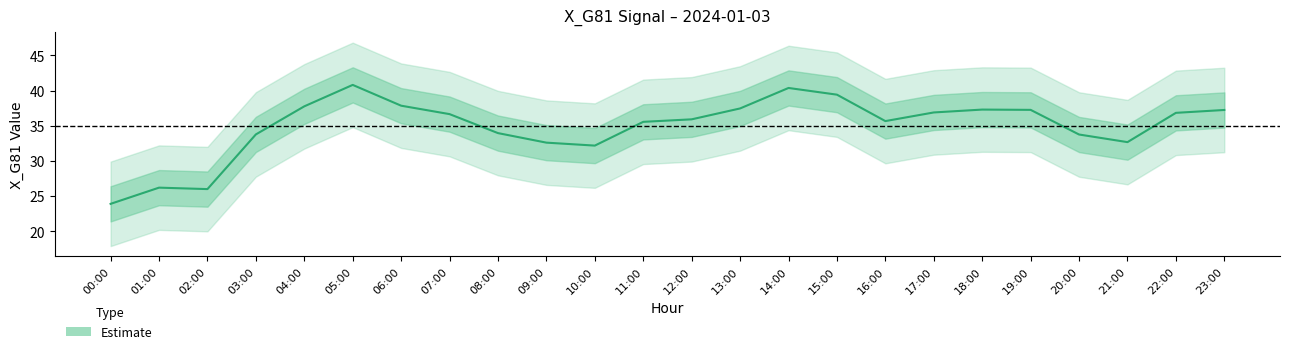

What is the difference between the second highest and second lowest values?

14.4